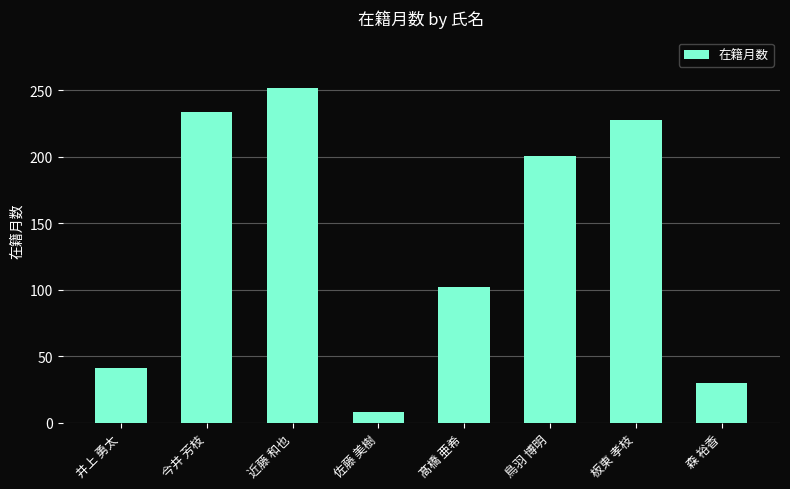

True or false: the data shows 106 at 今井 芳枝.

False